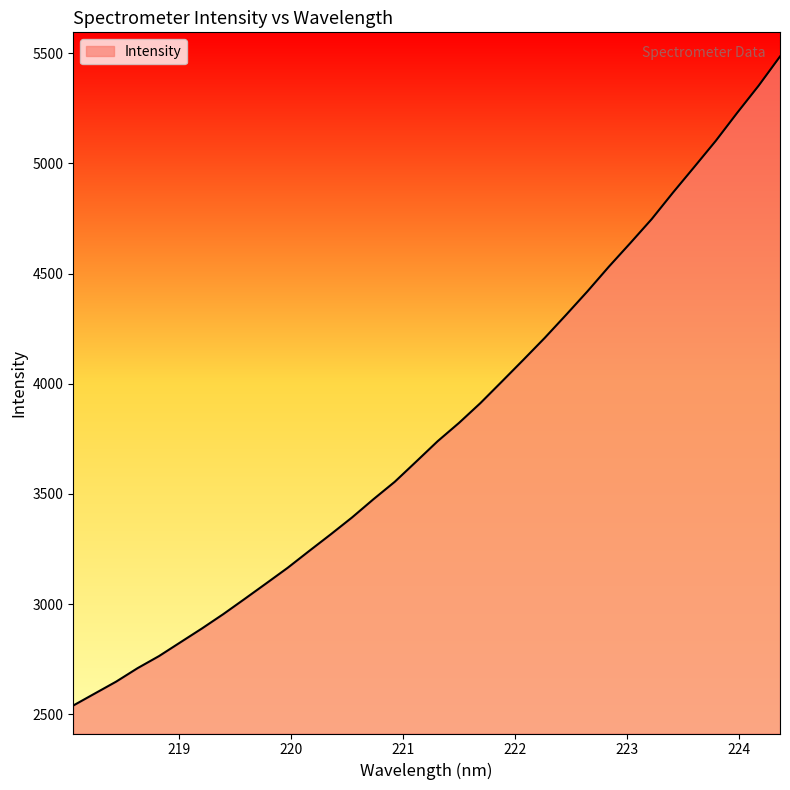

Does the chart display data point markers on the line(s)?

No